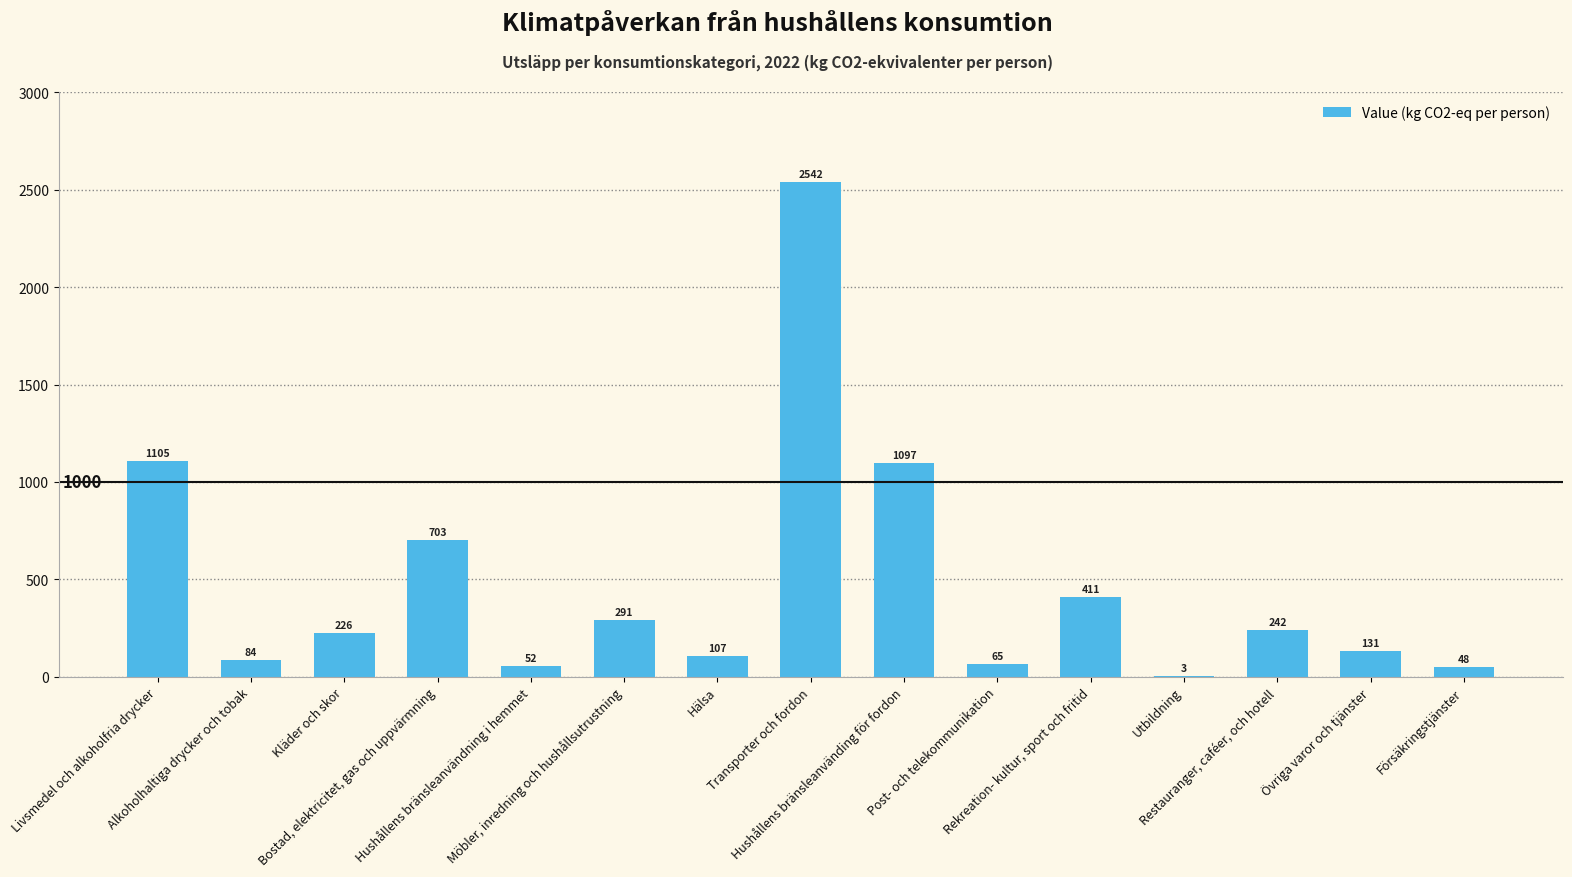

What is the maximum value shown in the chart?

2542.5